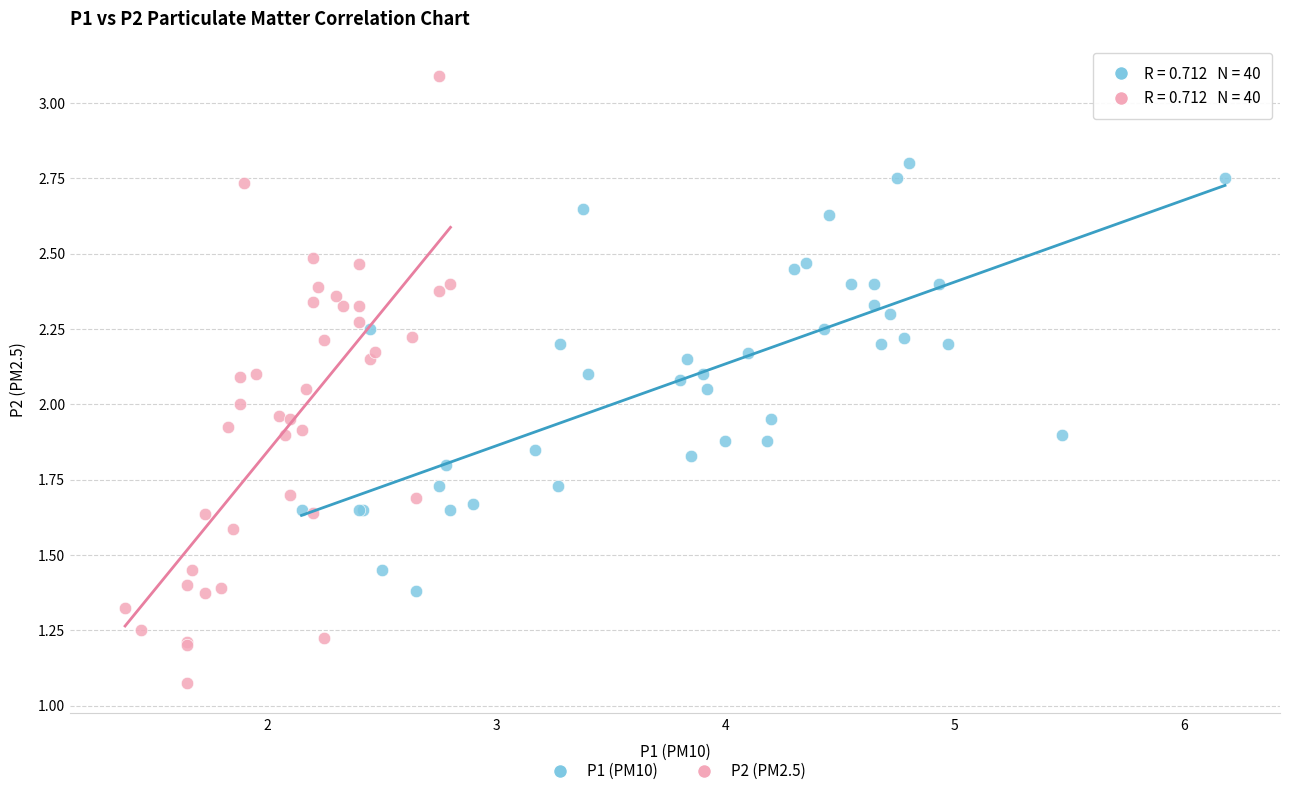

What are all the series names shown in the legend?

P1 (PM10), P2 (PM2.5)